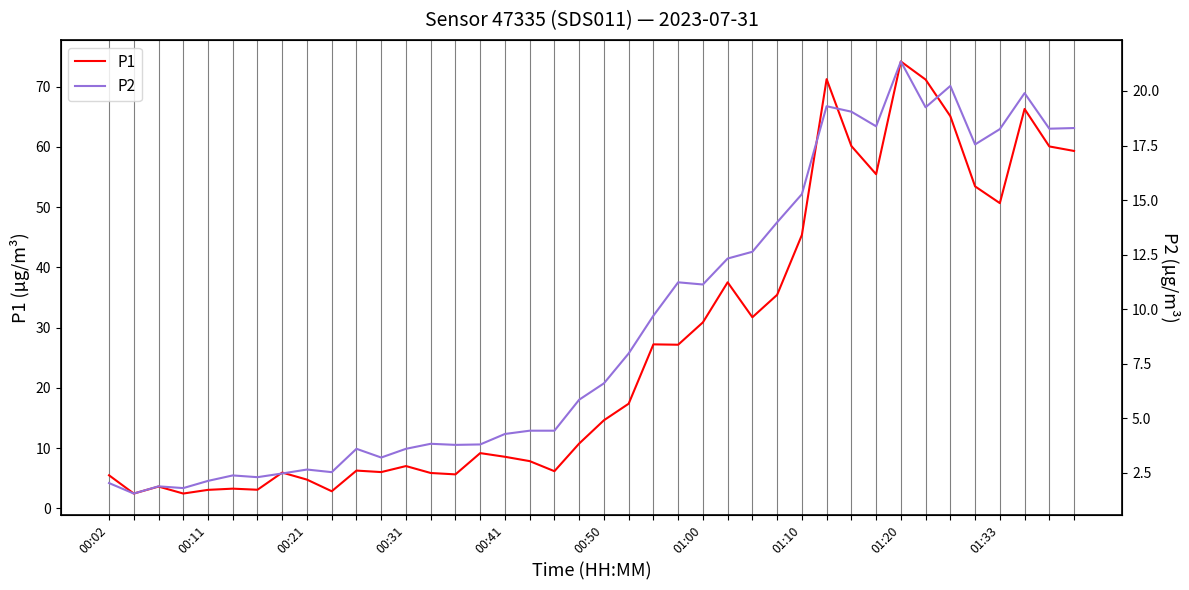

How many interior local peaks does the P2 series have?

10